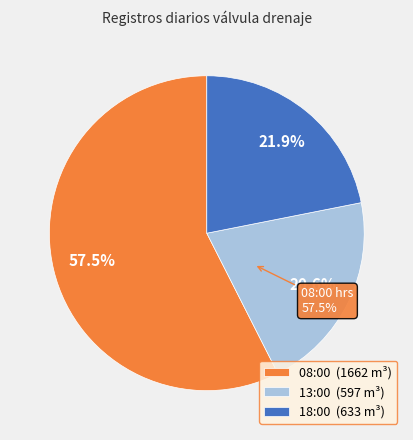

Is it true that 13:00 is 21% of the pie?

True